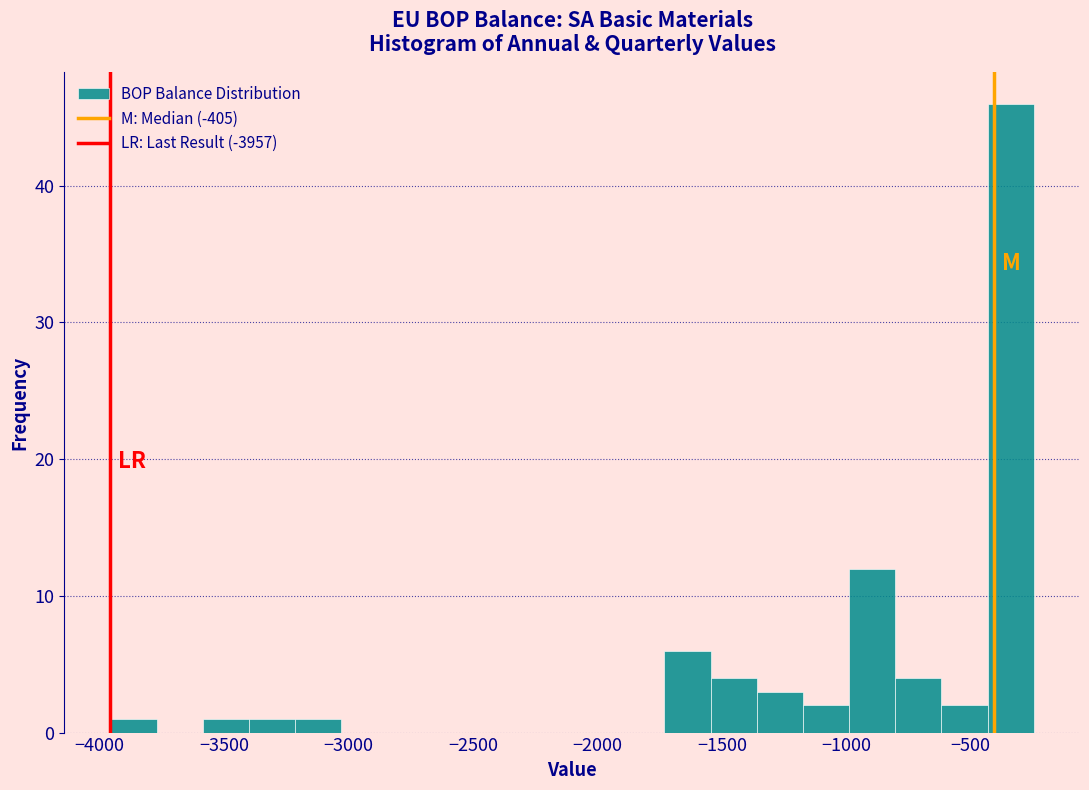

Around what value on the x-axis is the tallest bar? Give the approximate position of its centre, as read against the axis.

-350